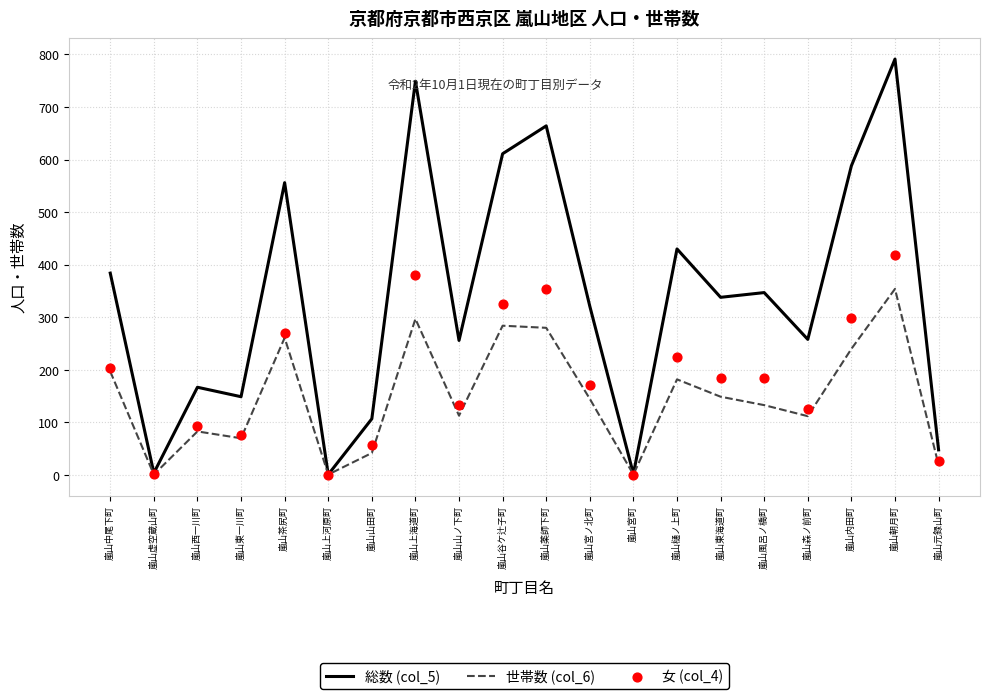

At which category is the sum across all series the highest?

嵐山朝月町